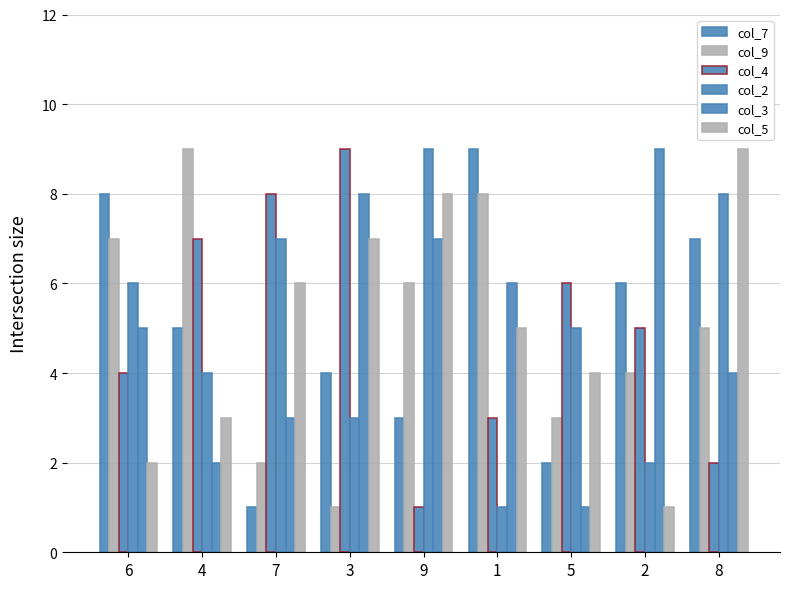

Is the value of col_2 at 6 greater than the value of col_9 at 6?

No